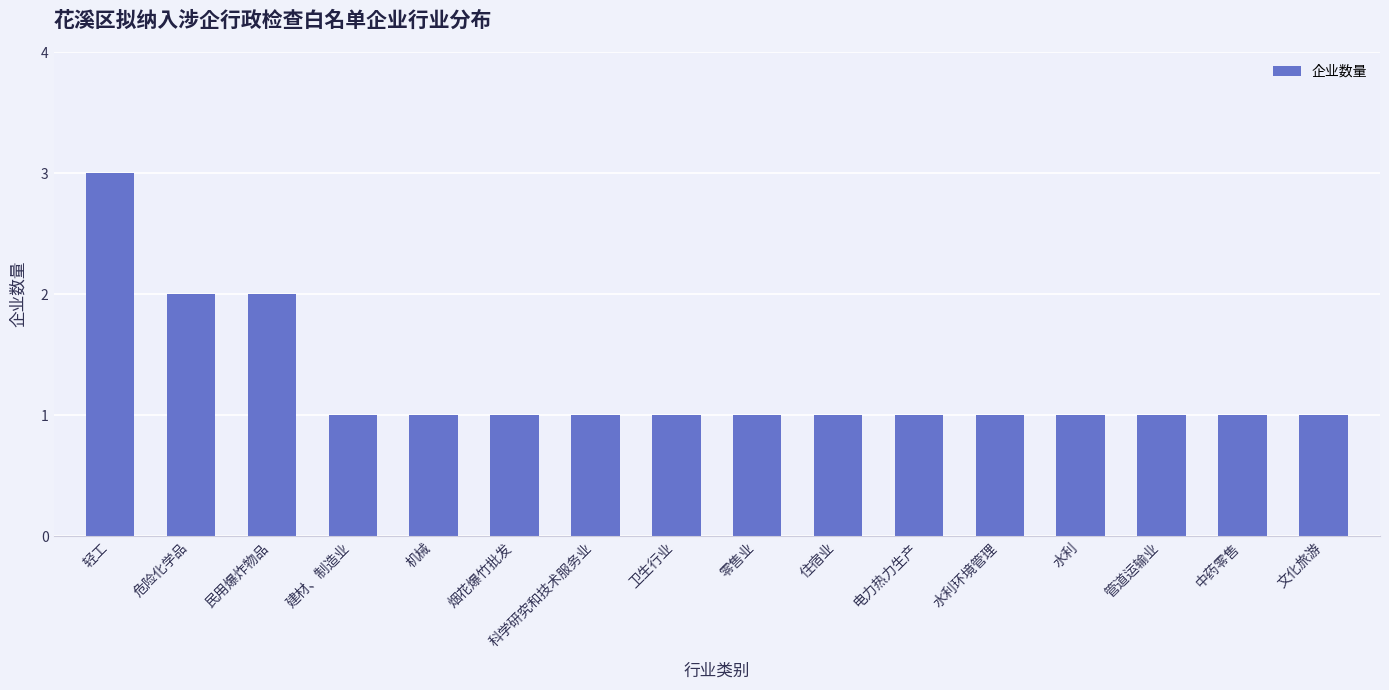

How many values are between 1 and 2?

15